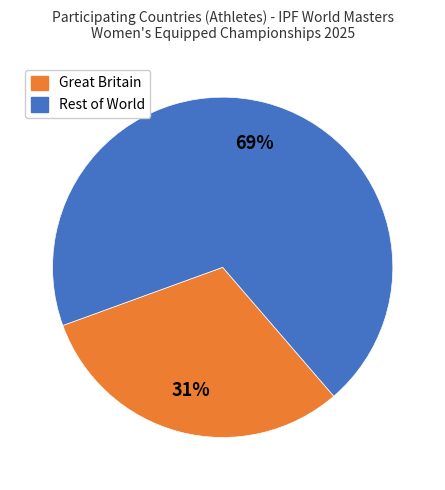

To the nearest percent, what is the difference between the largest and smallest slice percentages?

38%